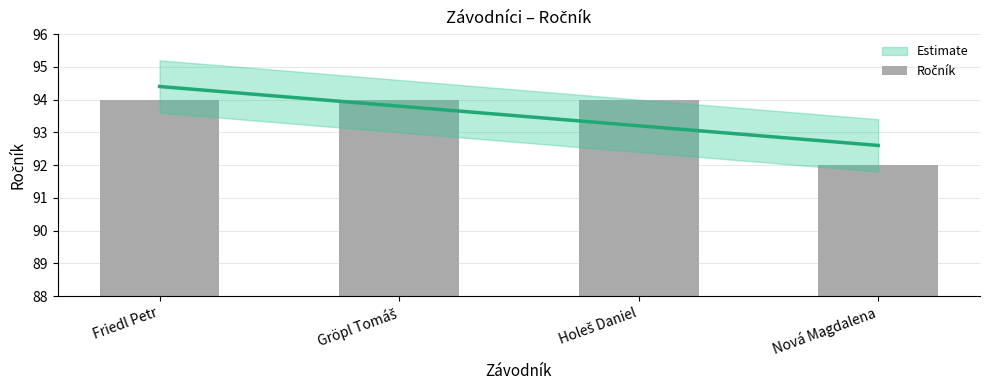

What is the label of the 1st bar from the right?

Nová Magdalena